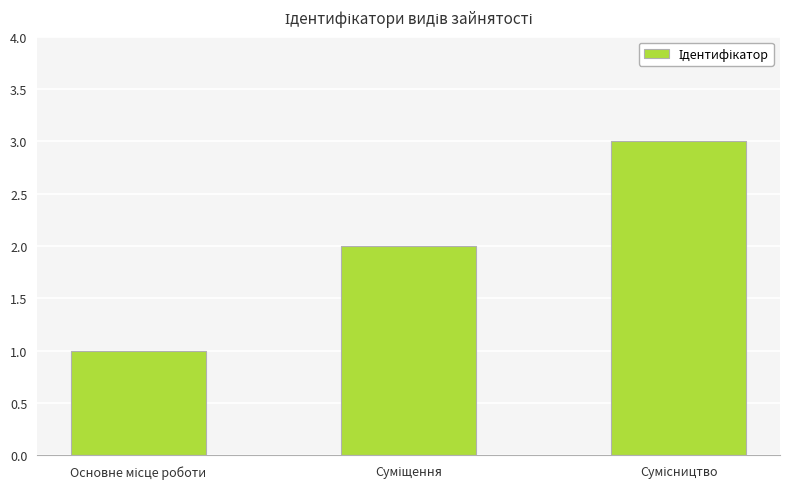

What is the sum of all values?

6